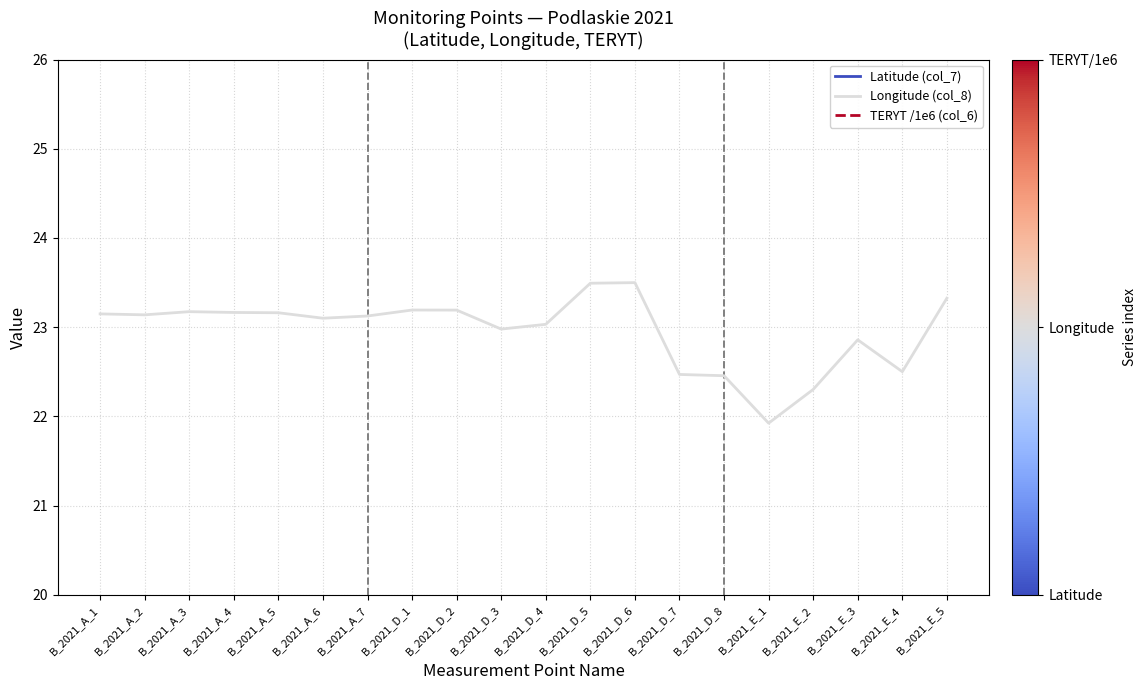

True or false: TERYT /1e6 (col_6) has a value of 2.0 at B_2021_D_1.

True